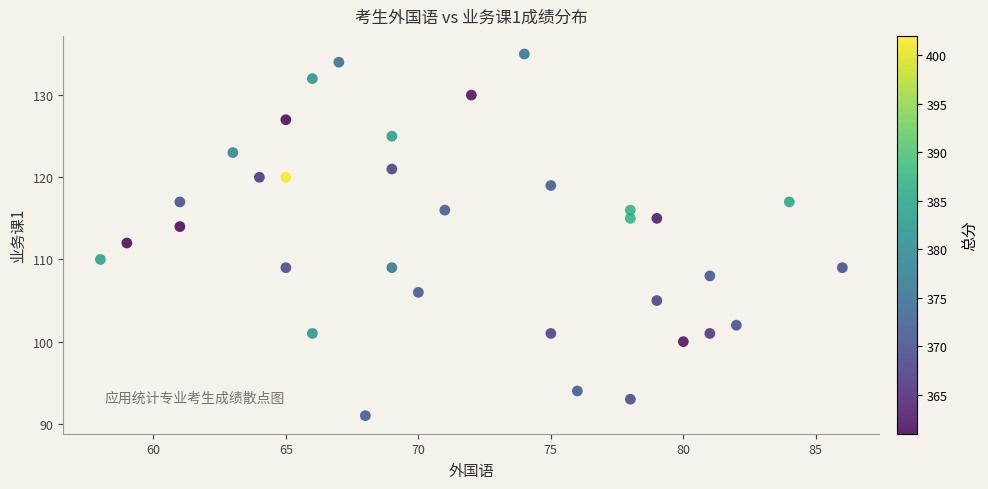

What is the range of X values (max minus min)?

28